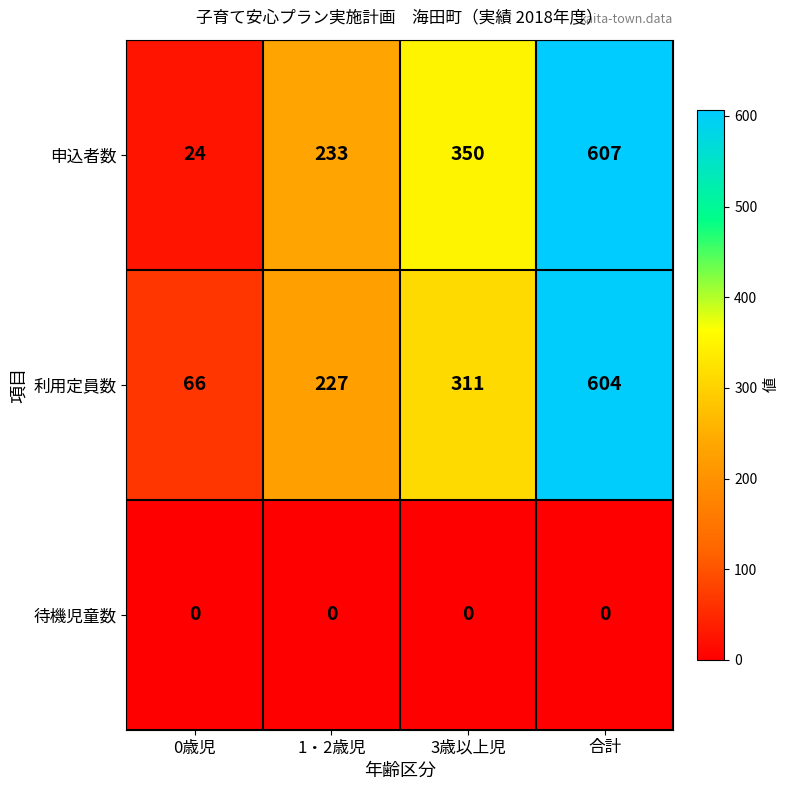

At how many categories does at least one series exceed 596?

1